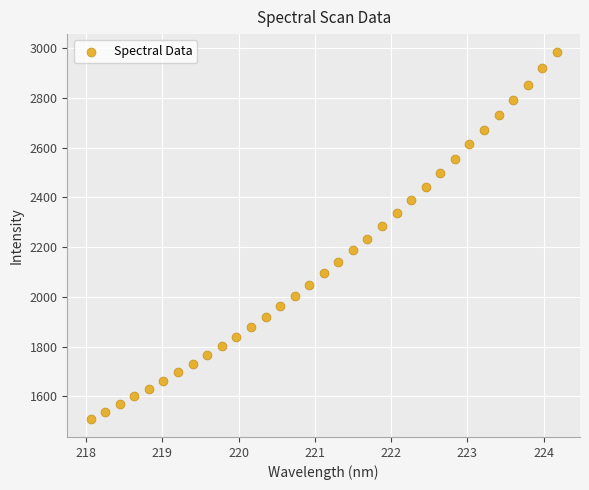

What is the range of Y values (max minus min)?

1471.1